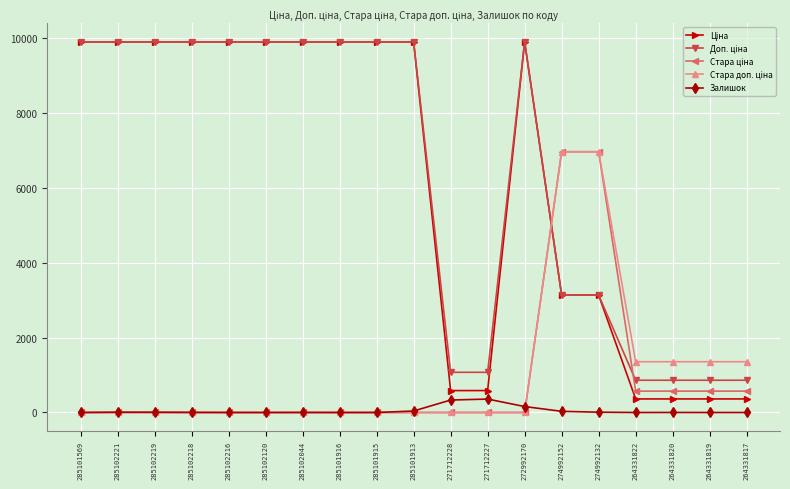

What is the greatest value displayed?

9908.5